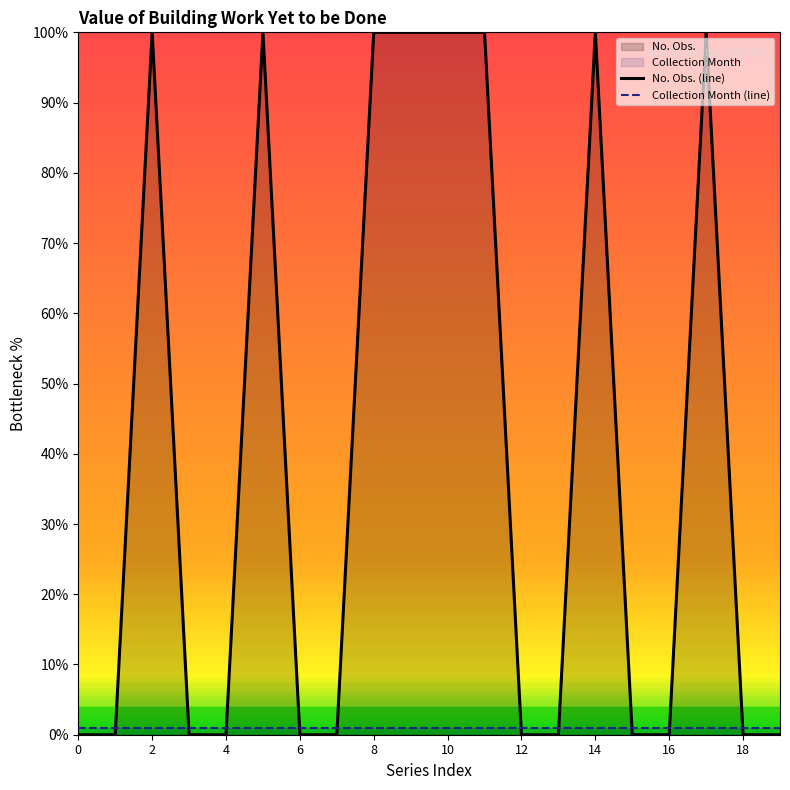

What is the sum of all Collection Month (line) values?

20.0